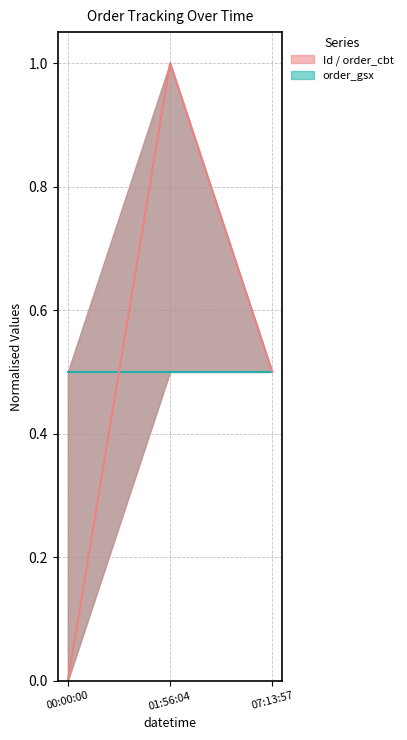

What is the sum of all Id values?

1.5